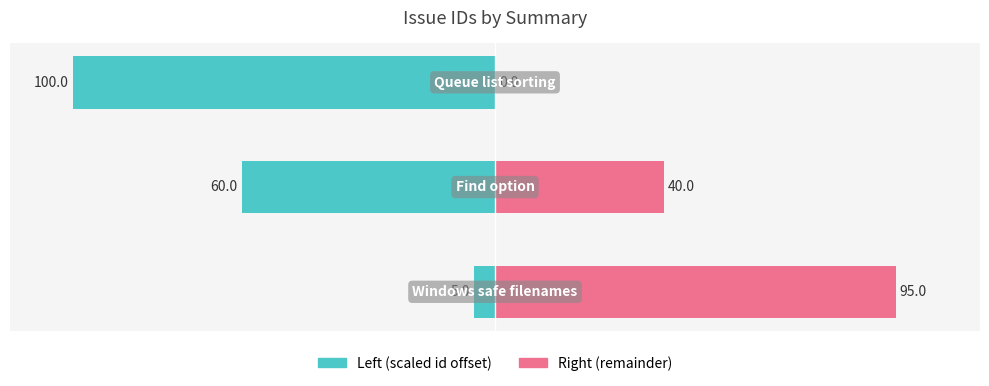

What is the difference between the maximum and minimum values in the Left (scaled id offset) series?

95